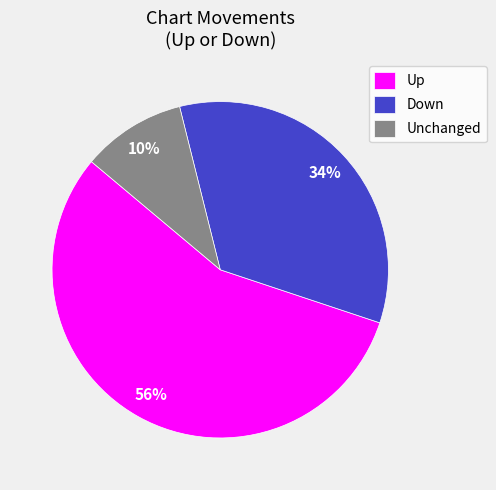

Rank the categories by value from highest to lowest.

Up, Down, Unchanged